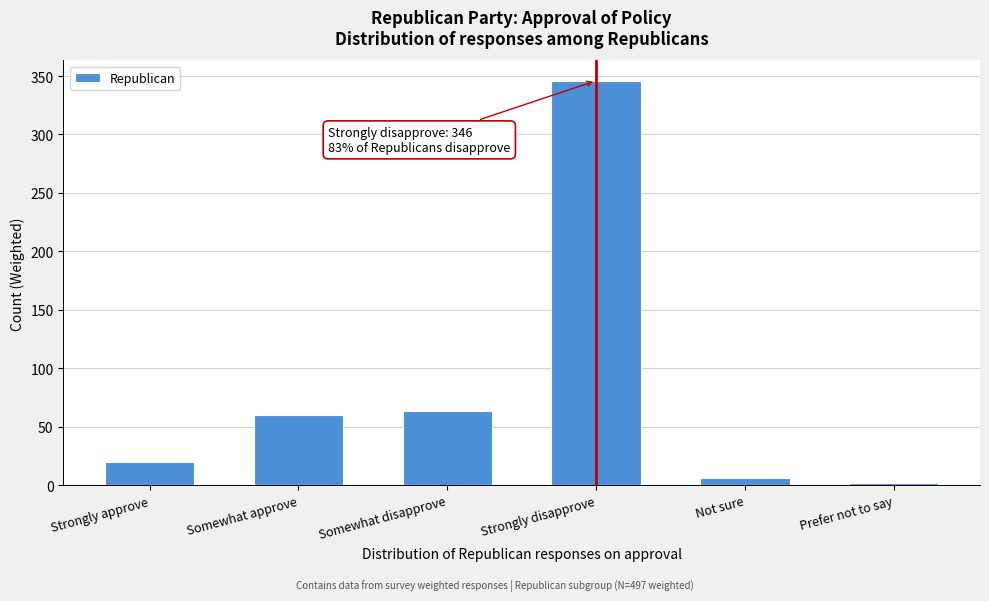

Reading left to right, what are all the values shown in this chart?

Strongly approve=20	Somewhat approve=60	Somewhat disapprove=64	Strongly disapprove=346	Not sure=6	Prefer not to say=2